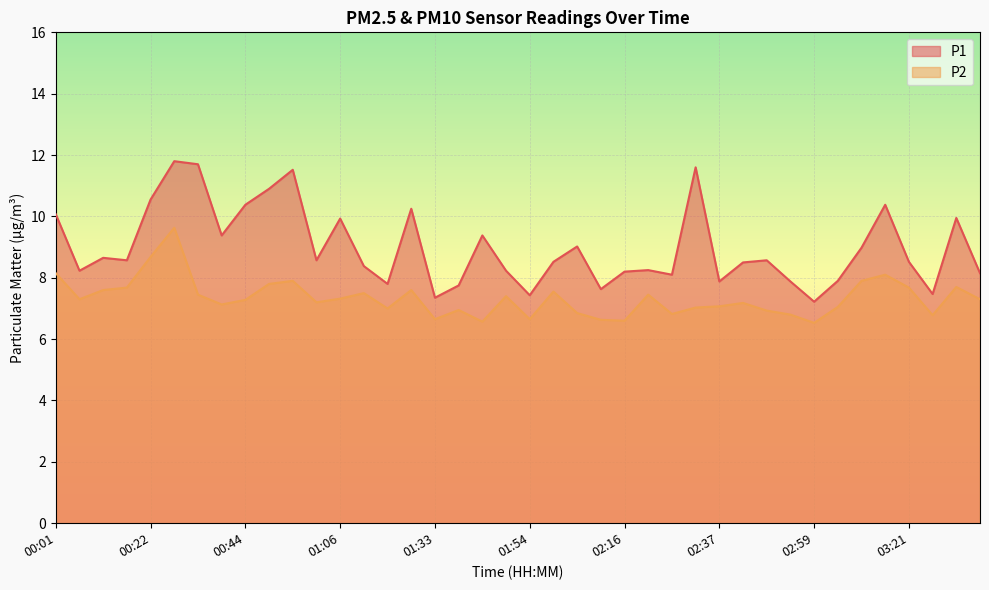

How many interior local valleys does the P2 series have?

11